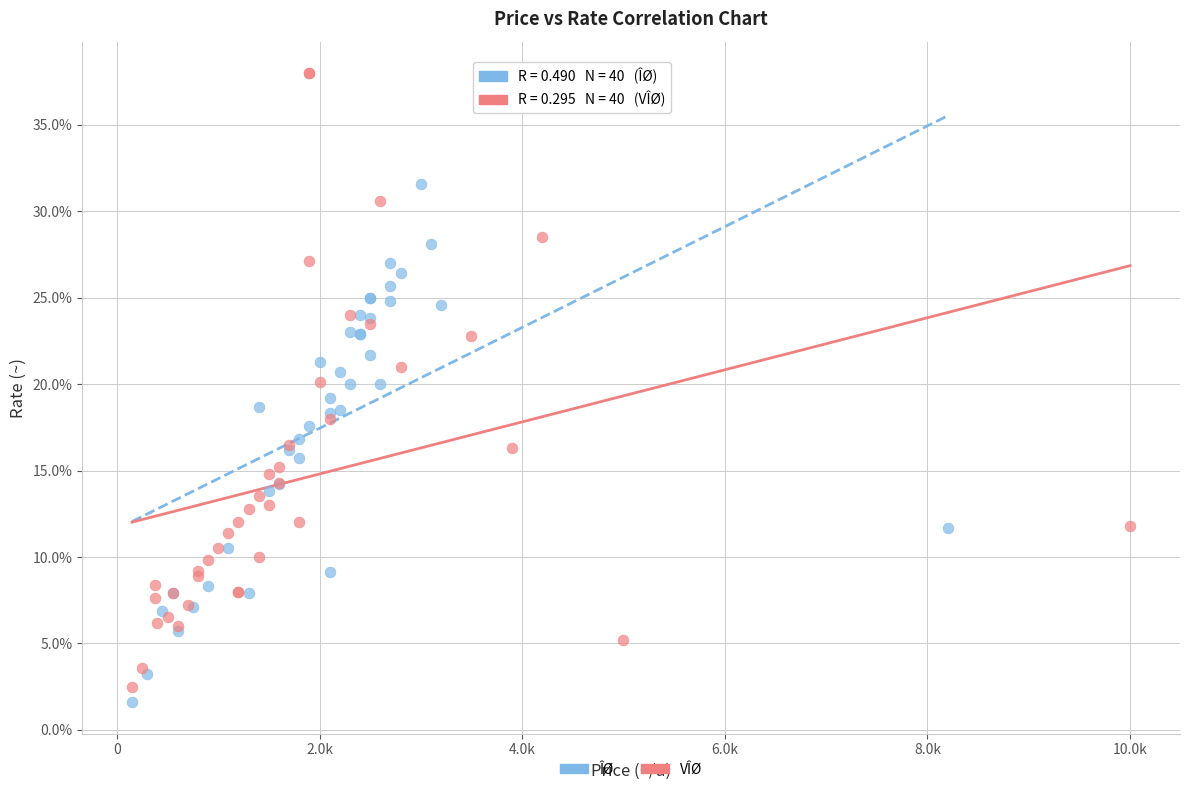

Which series contains the lowest Y value?

ÎØ